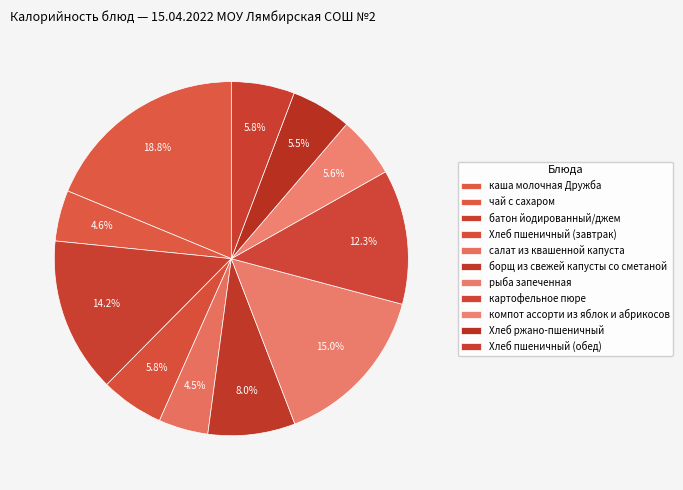

The батон йодированный/джем slice represents 23% of the pie. True or false?

False